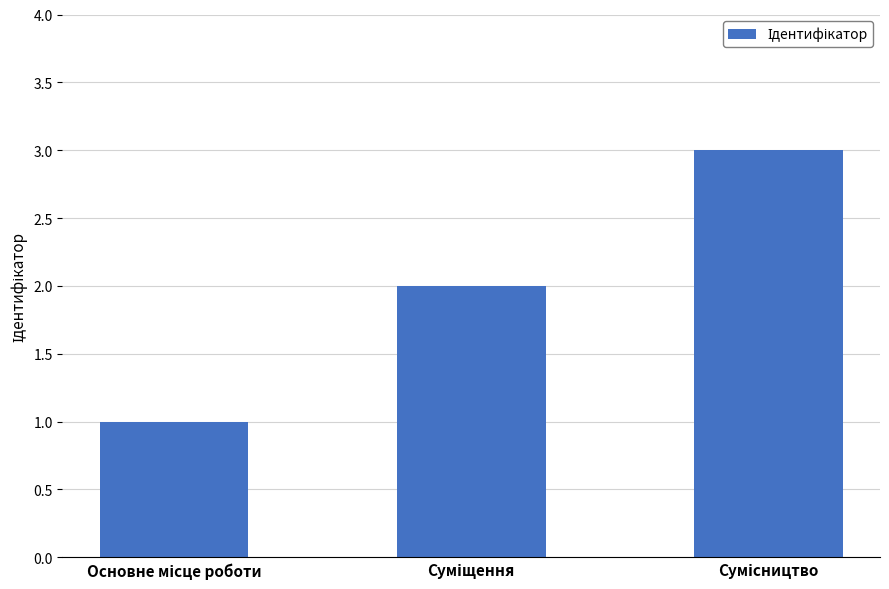

How many distinct data groups are displayed?

1